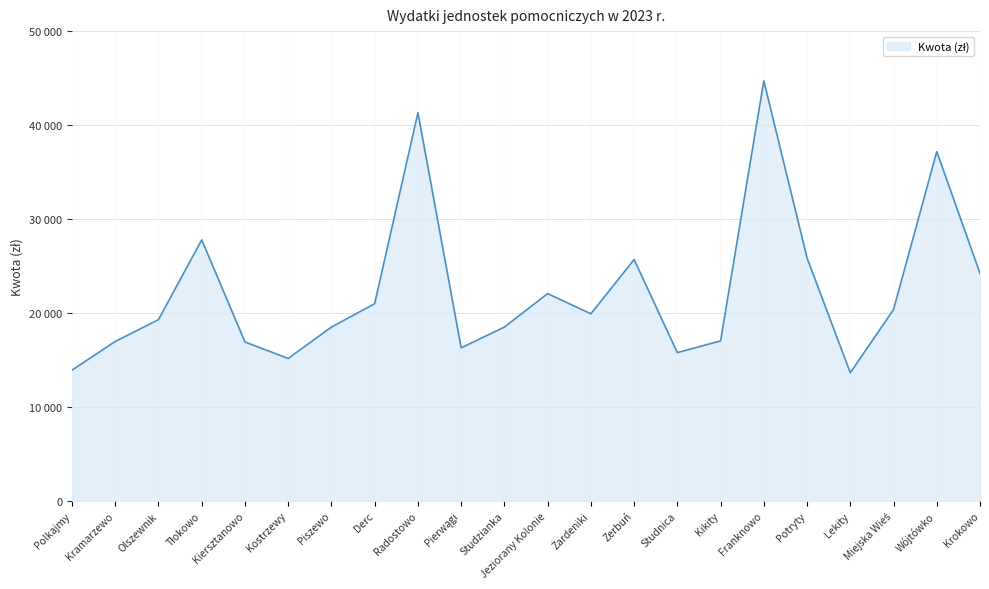

Is this an area chart (filled region under the line)?

Yes